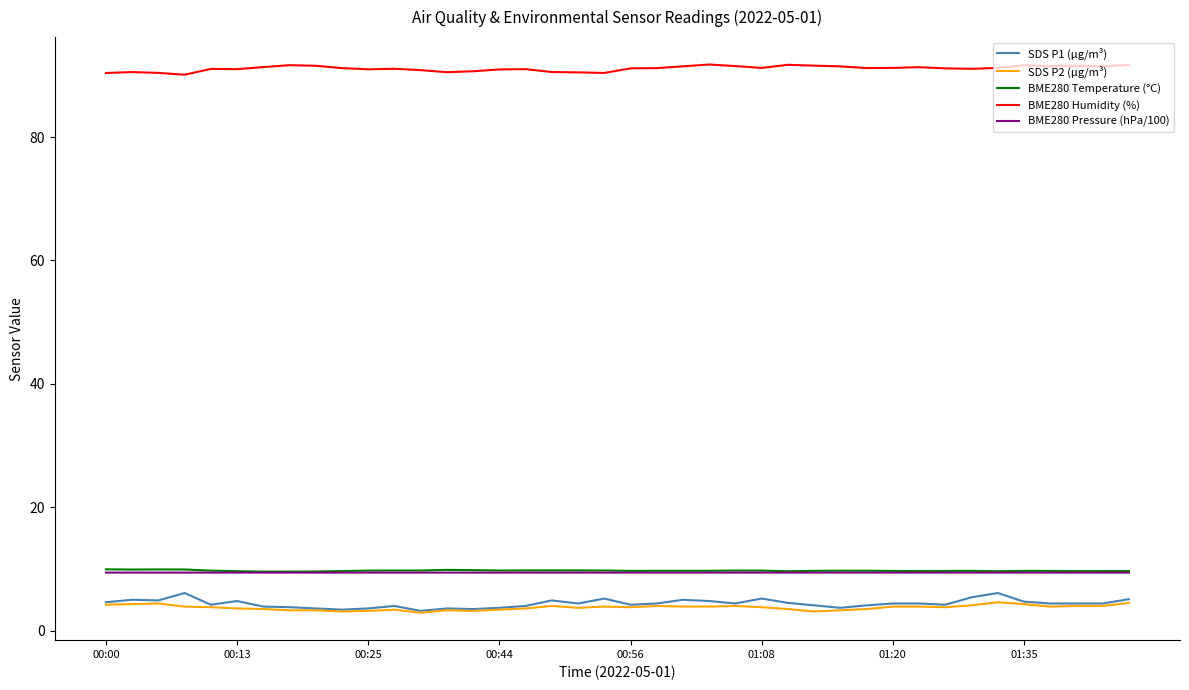

True or false: SDS P1 (µg/m³) and BME280 Humidity (%) intersect in this chart.

False